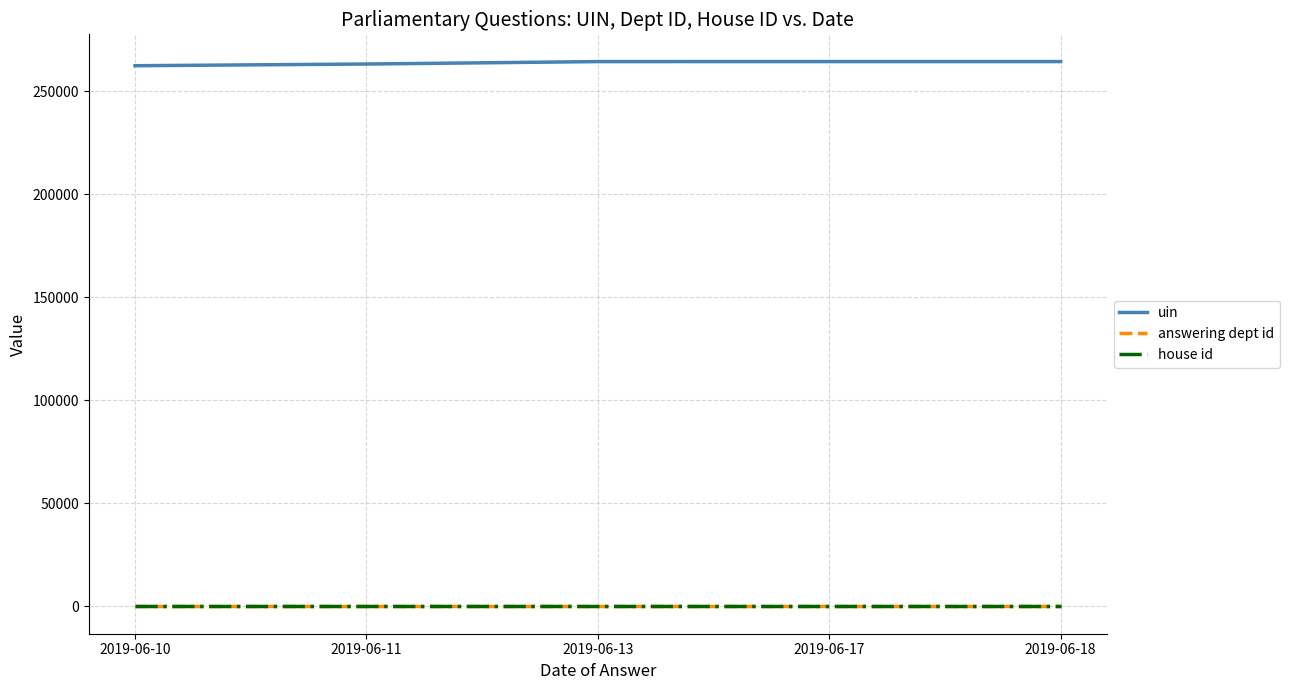

At how many categories does at least one series exceed 187841?

5